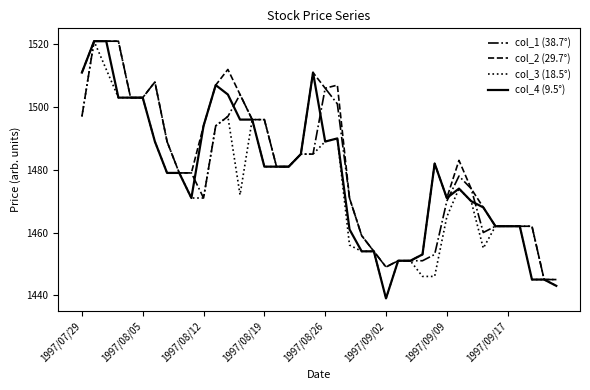

What is the minimum value for col_3 (18.5°)?

1439